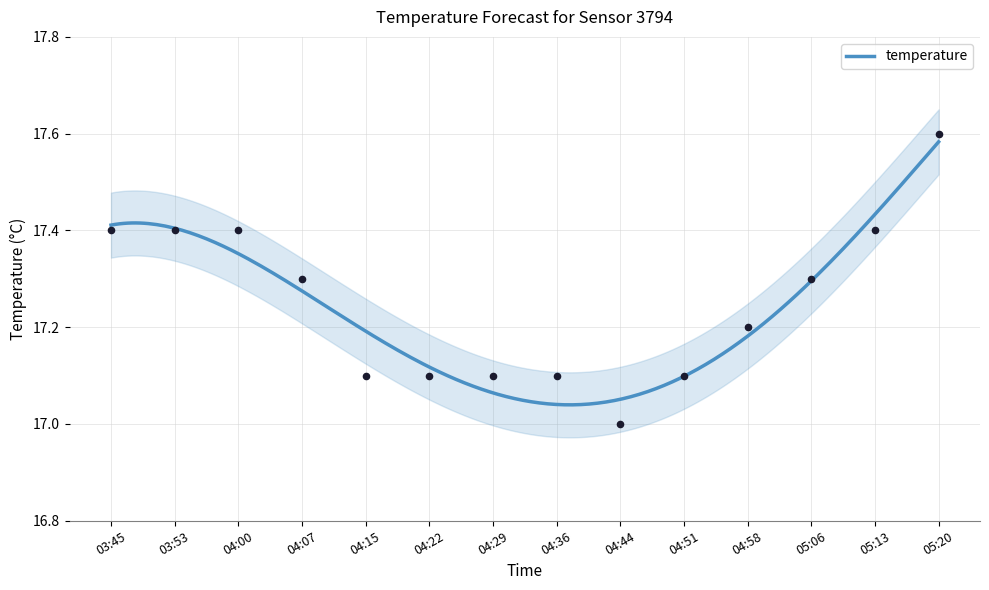

What is the ratio of the value at 04:29 to the value at 05:13?

1.0